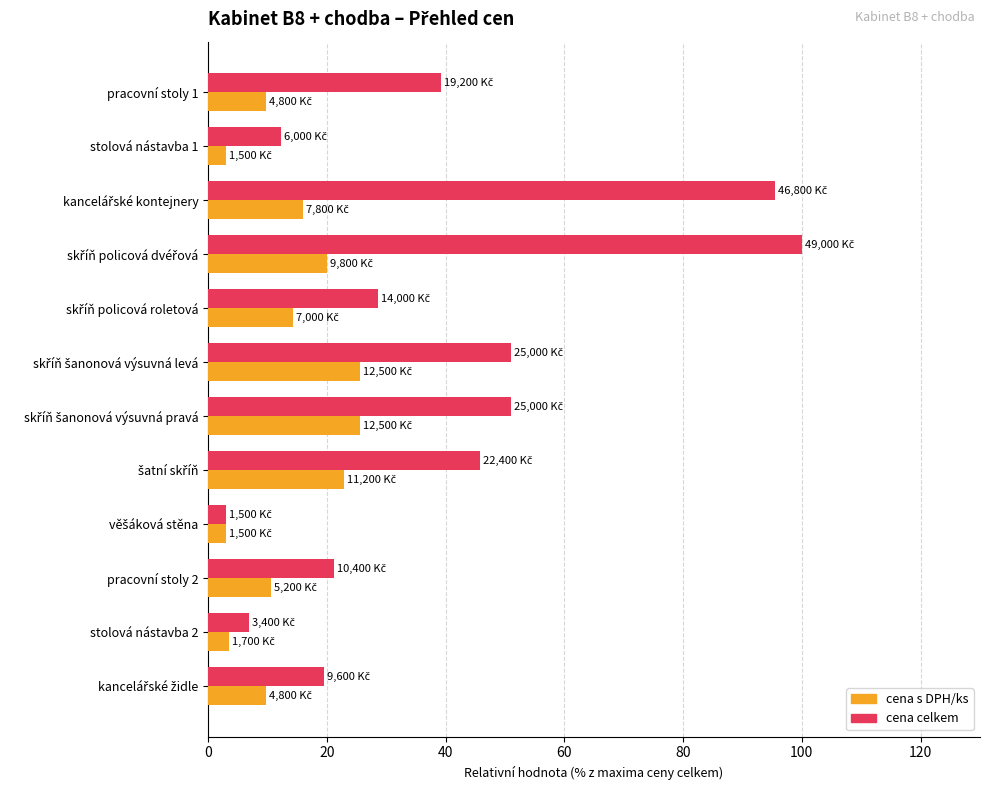

Which series has the widest spread of values?

cena celkem